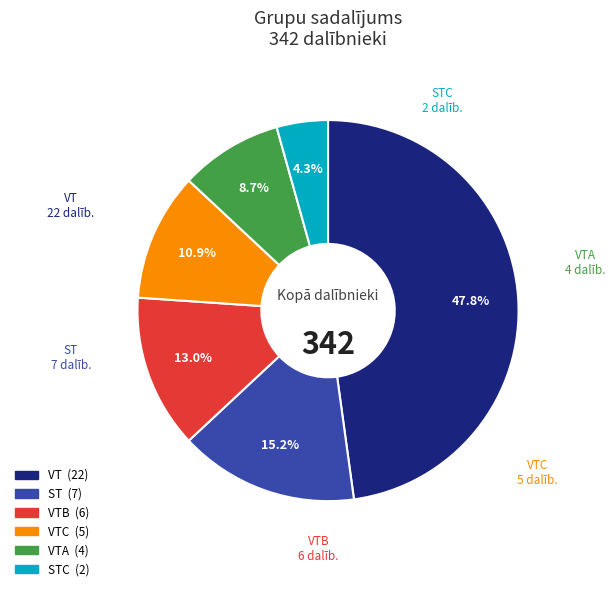

Is there any slice that represents more than half of the pie?

No